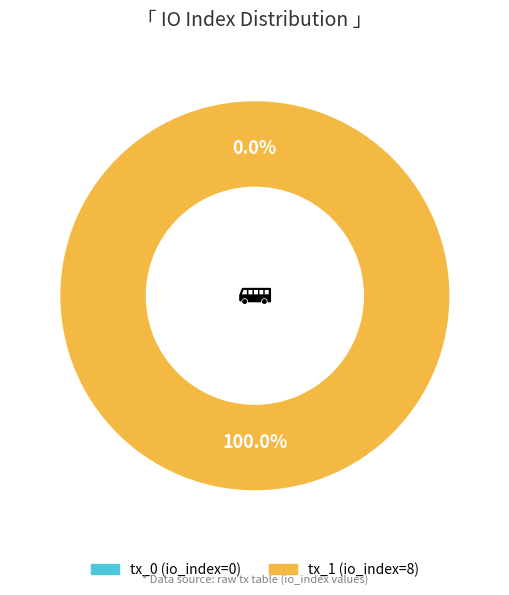

What is the change in value from tx_0 (io_index=0) to tx_1 (io_index=8)?

+8